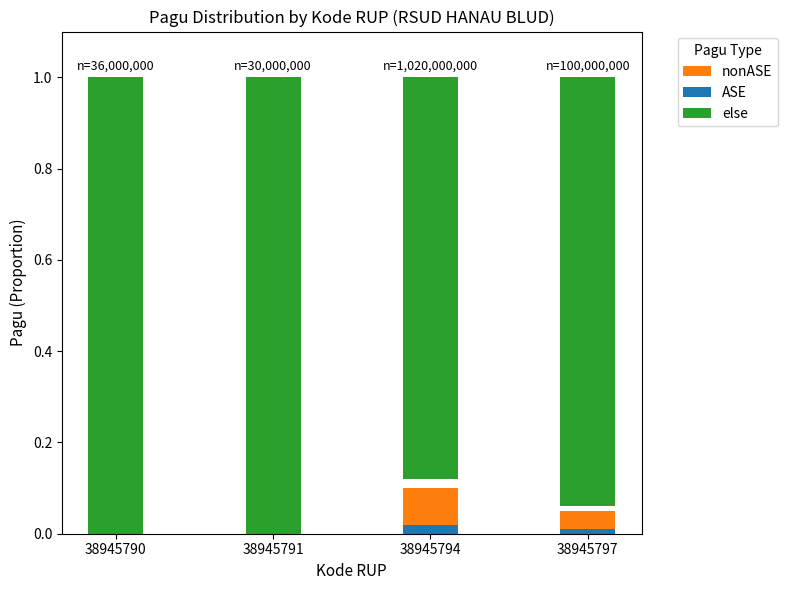

The nonASE series shows 0.1 at 38945794. True or false?

False